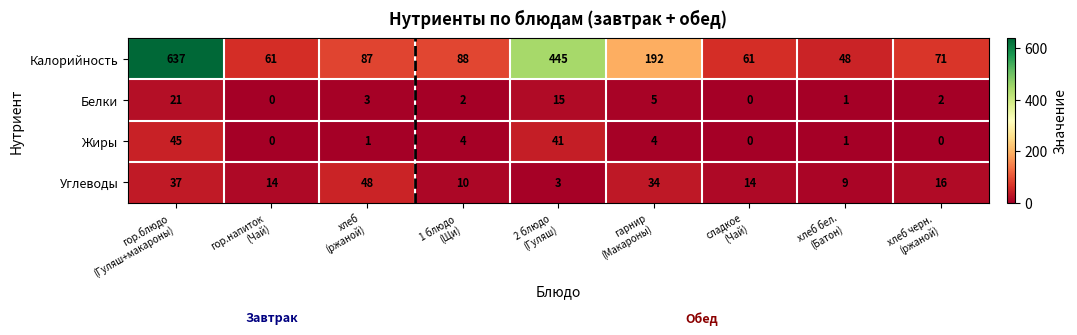

Count the number of data series in this chart.

4